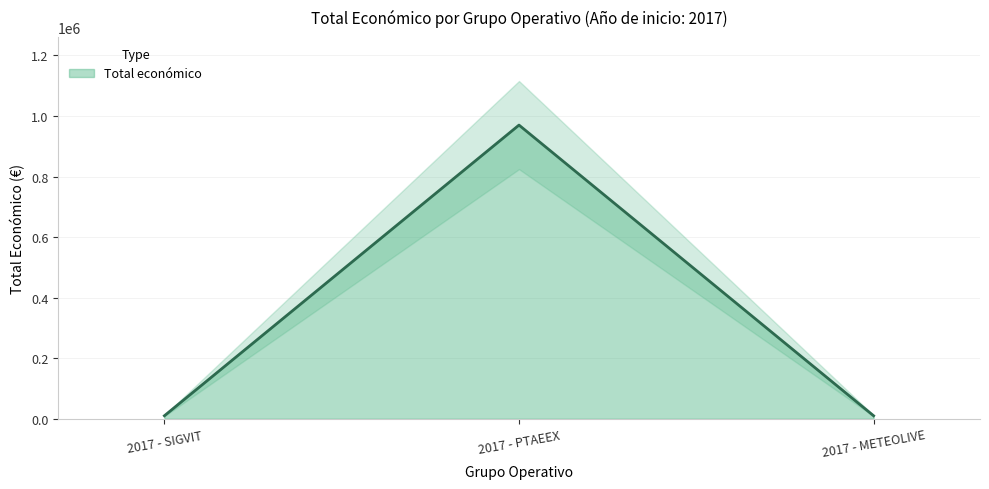

What is the sum of all values?

989996